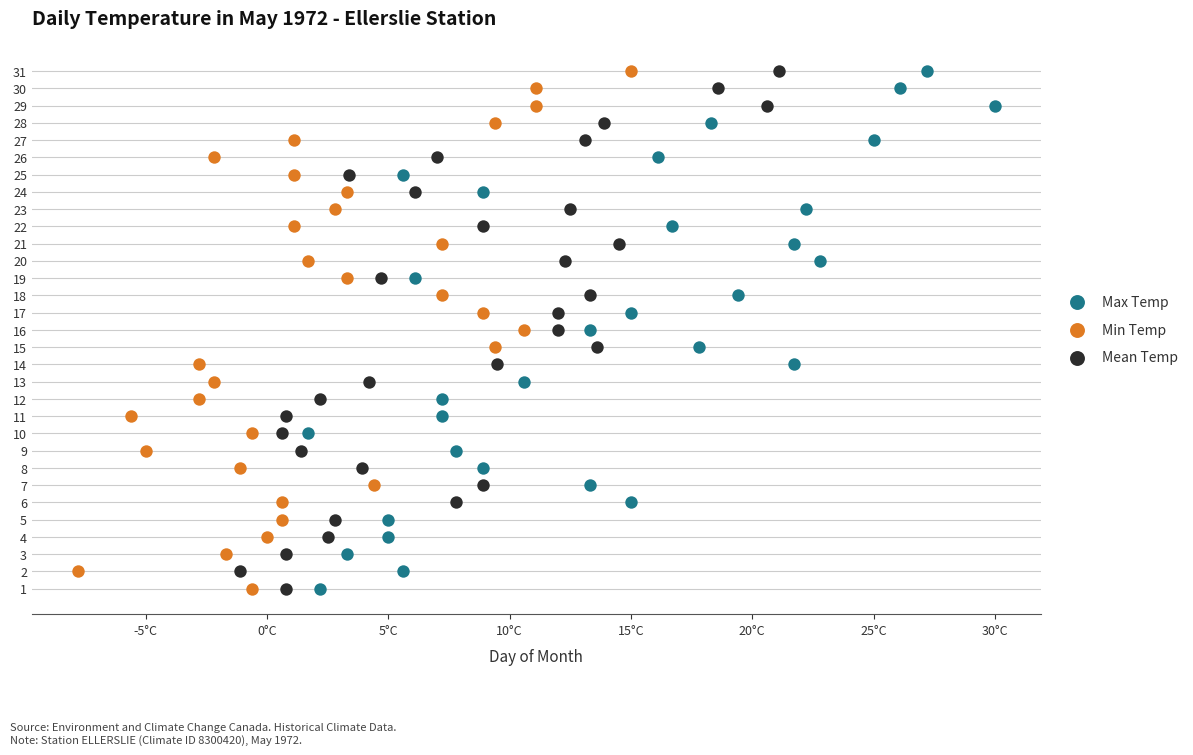

What are all the series names shown in the legend?

Max Temp, Min Temp, Mean Temp